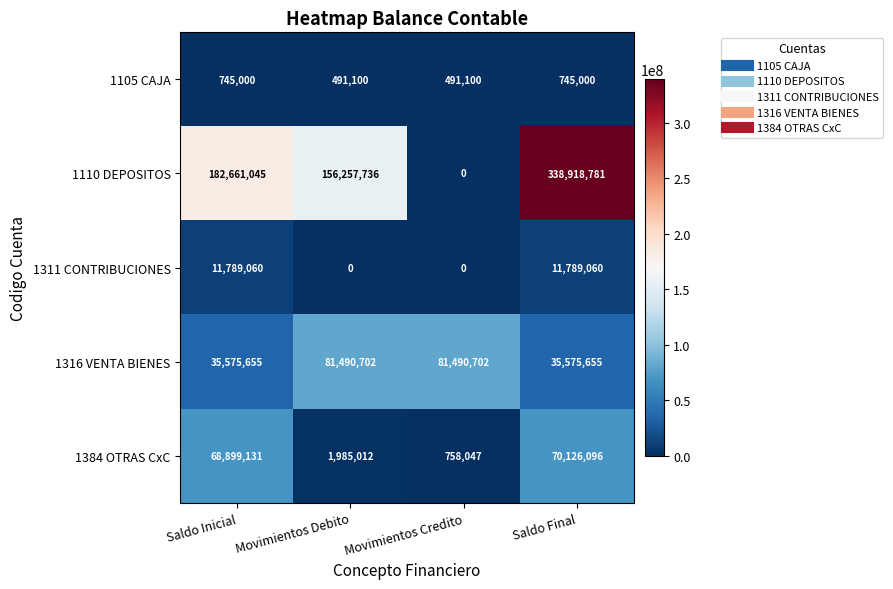

How many data points does each series have?

4